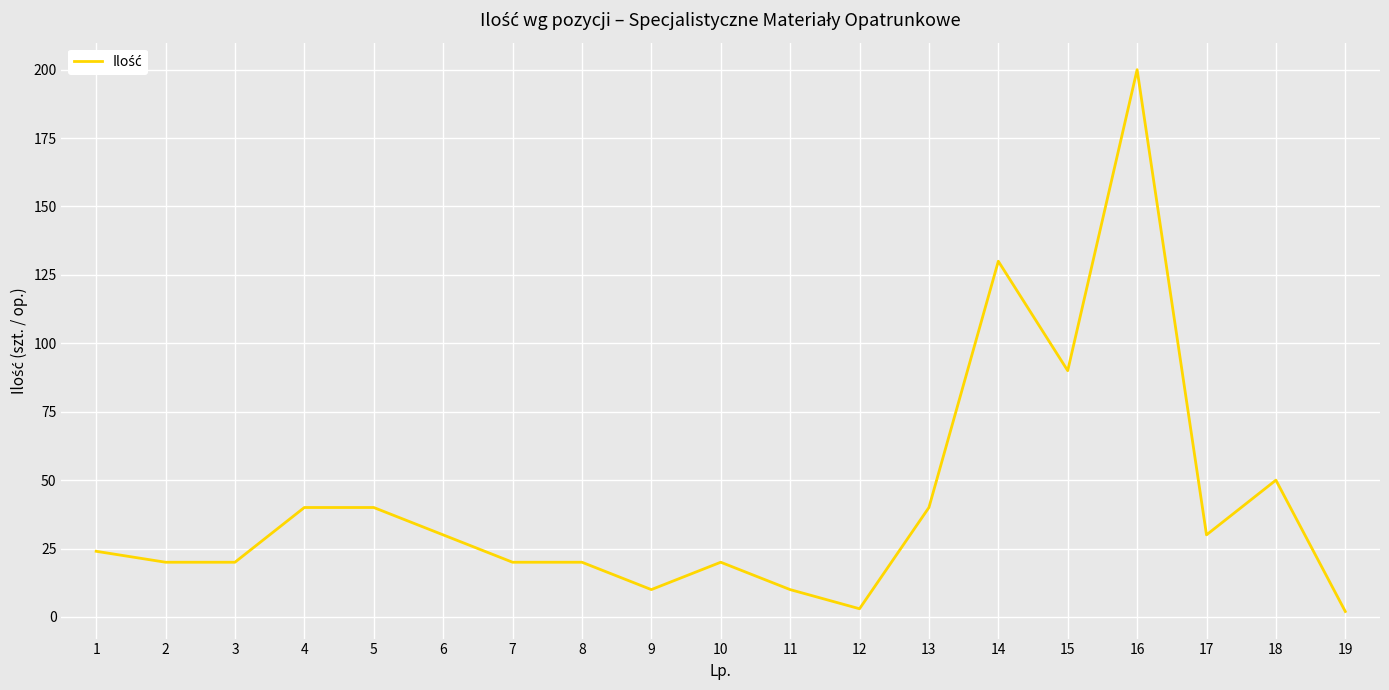

What is the maximum value shown in the chart?

200